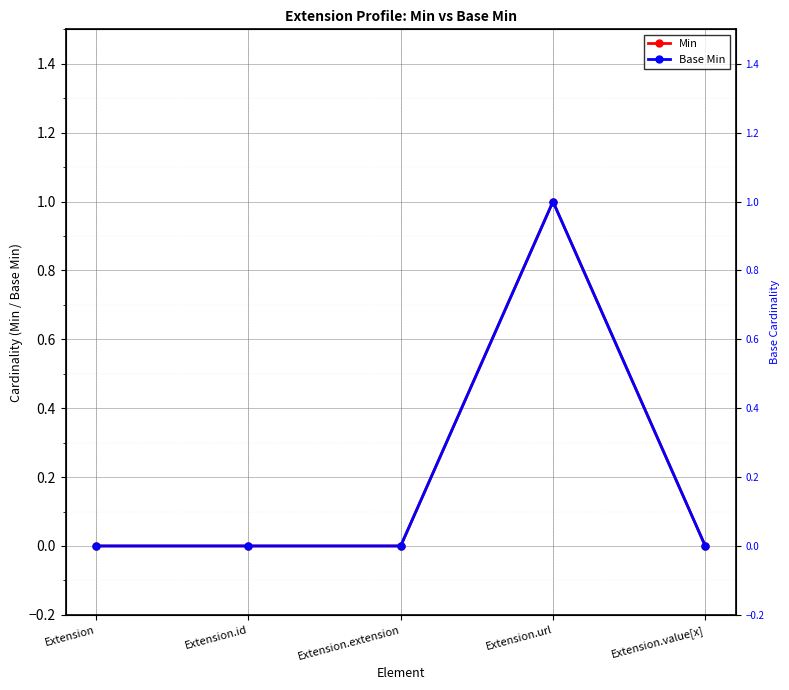

At which category does the chart reach its peak across all series?

Extension.url